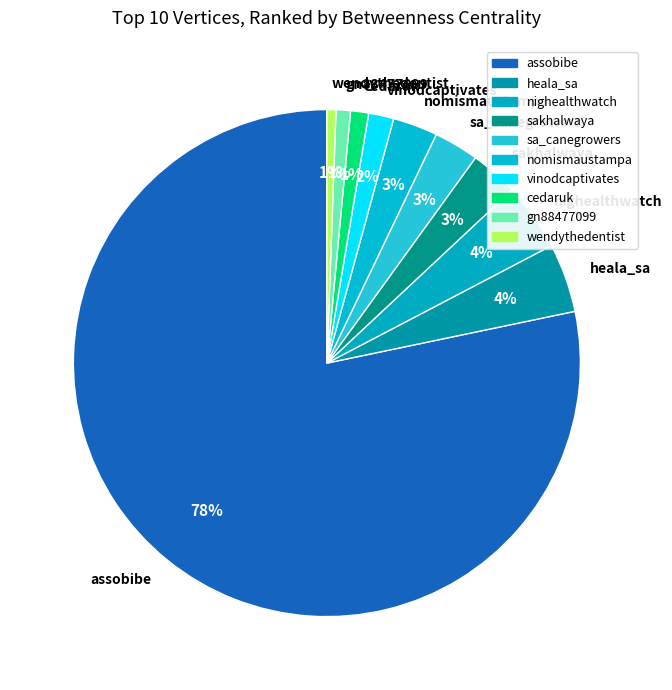

Between gn88477099 and nighealthwatch, which is larger?

nighealthwatch